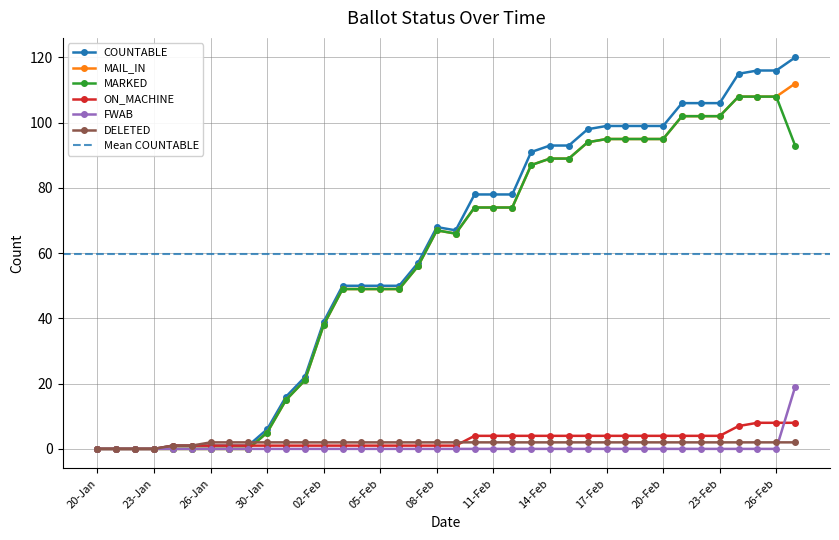

How many interior local valleys does the COUNTABLE series have?

1